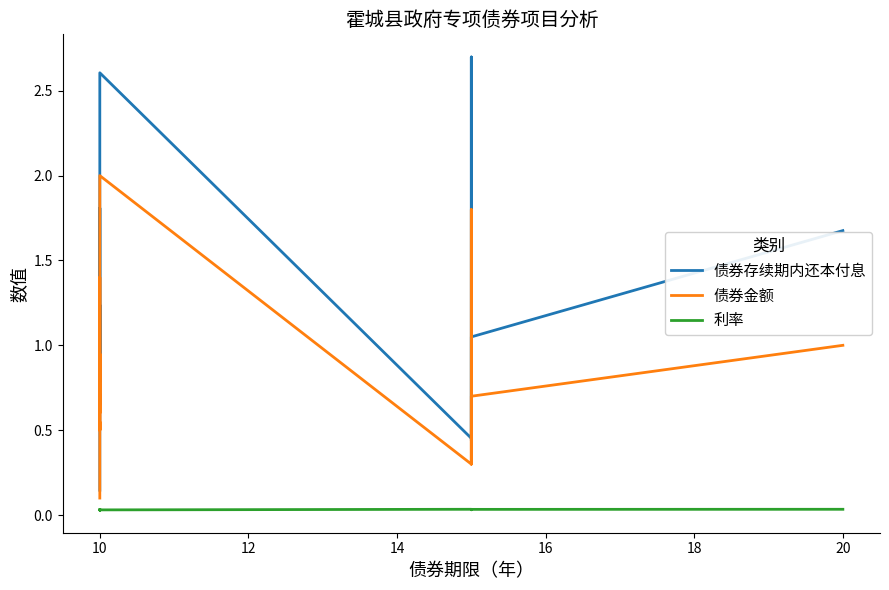

Which series changed the most between 20 and 15?

债券存续期内还本付息